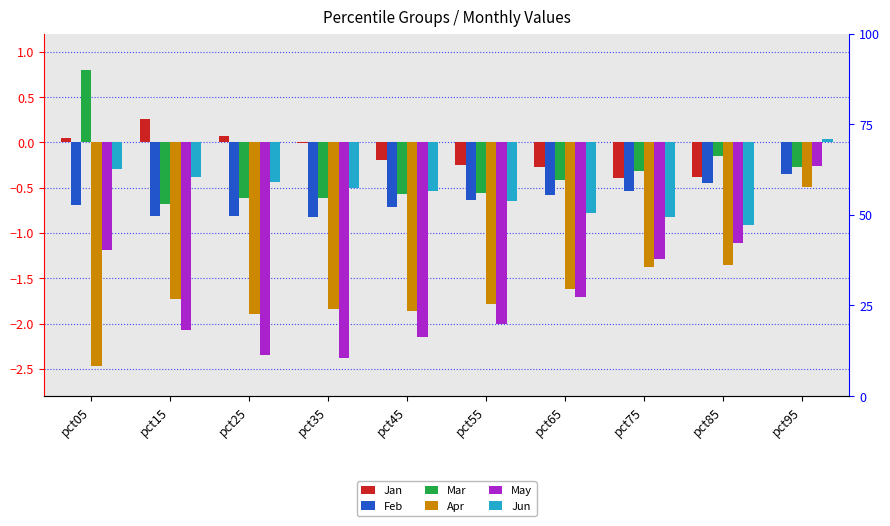

What is the value of the Jun bar at the 8th from the left?

-0.8